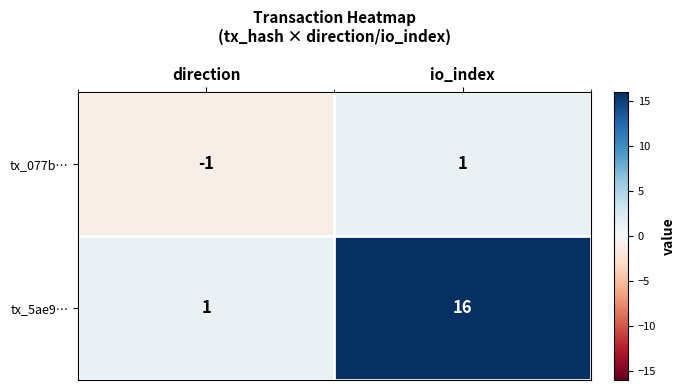

Rank the categories by tx_5ae9… value from highest to lowest.

io_index, direction